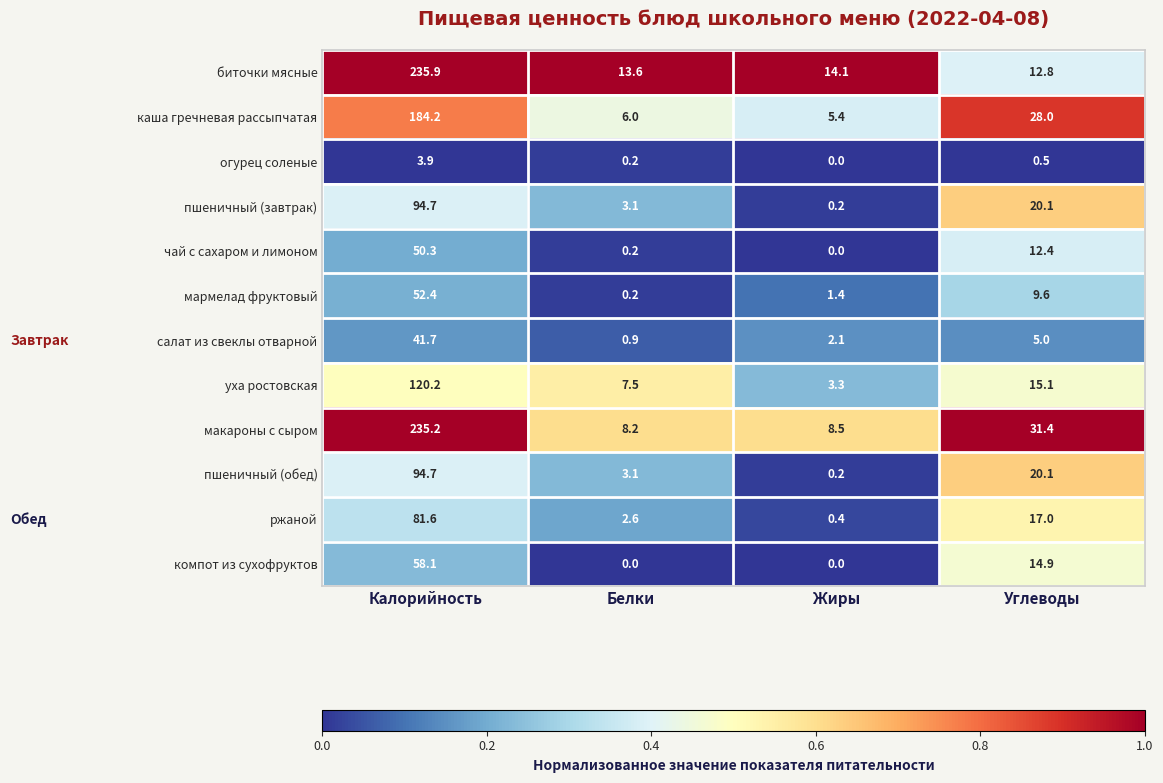

Which label corresponds to the largest value in the chart?

Калорийность